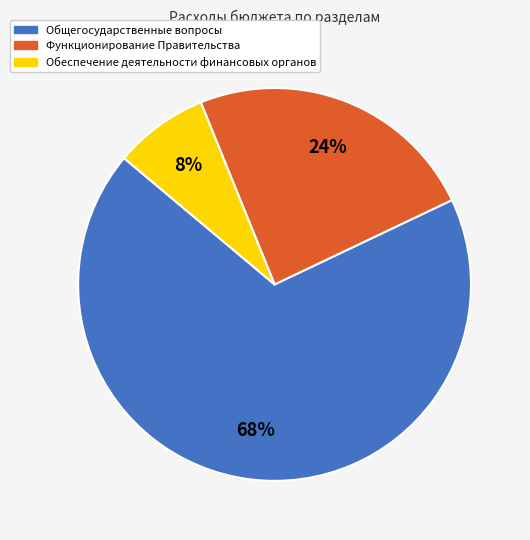

Does Общегосударственные вопросы represent more than half of the total?

Yes